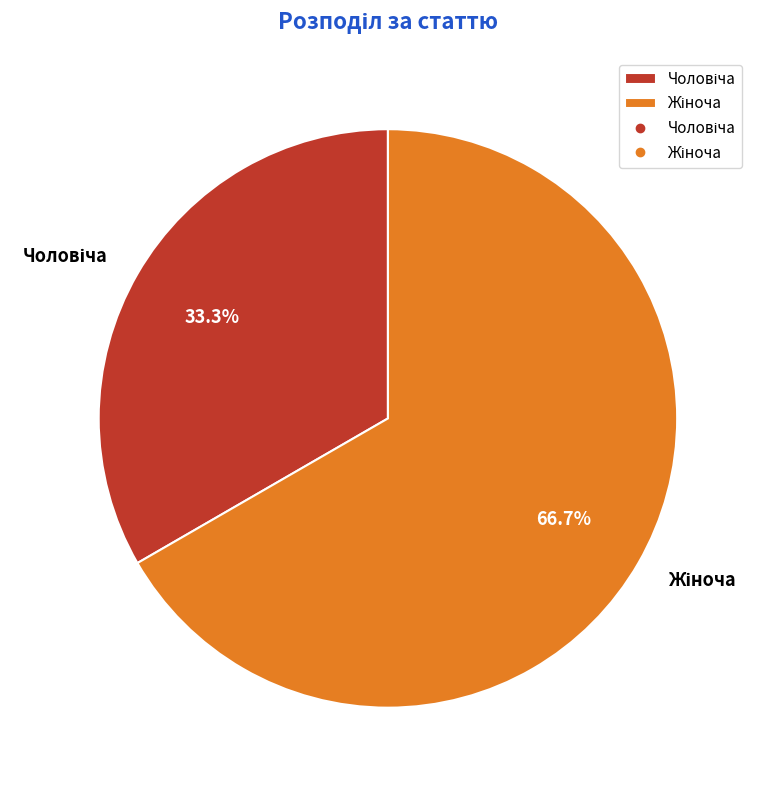

Is there any slice that represents more than half of the pie?

Yes